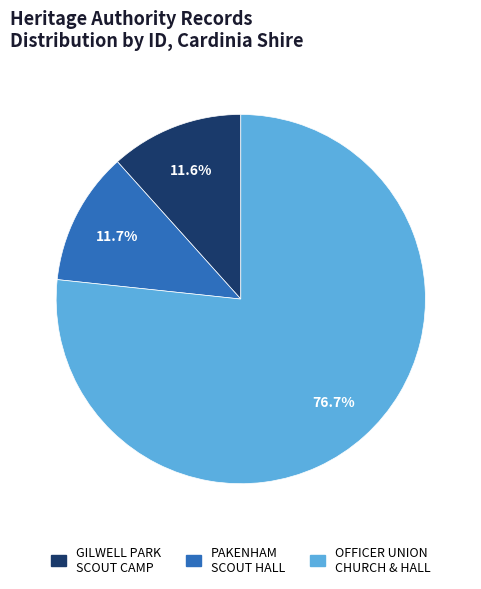

Does any single category account for the majority?

Yes